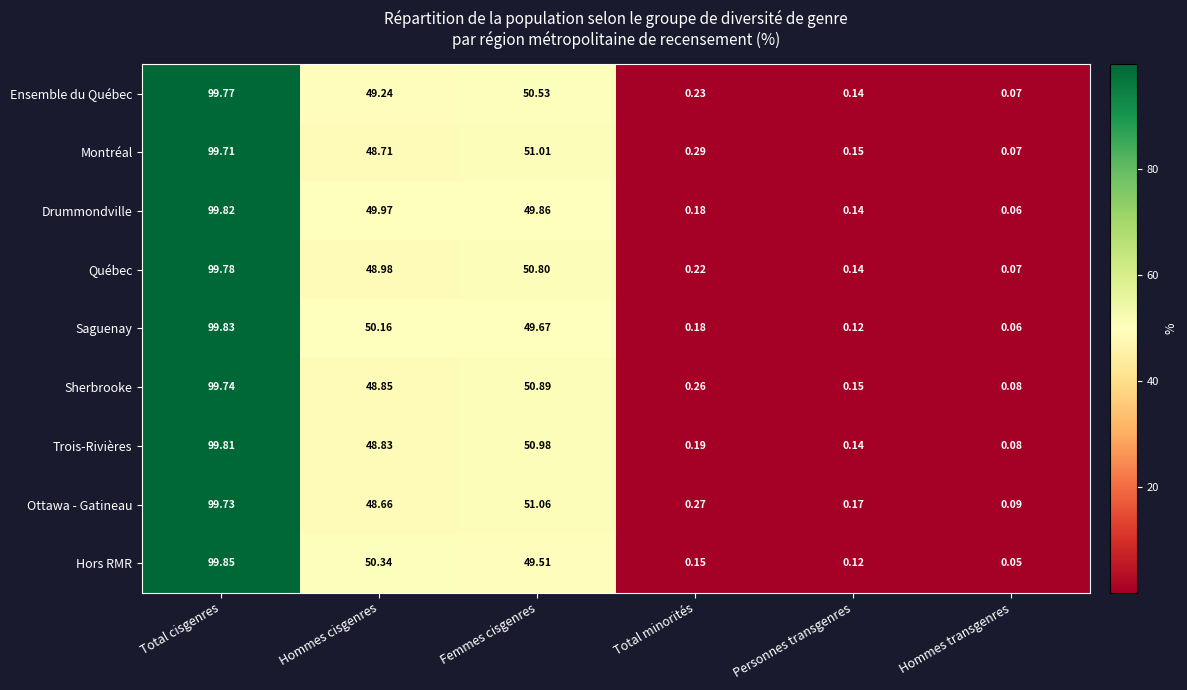

At which category is the sum across all series the highest?

Total cisgenres